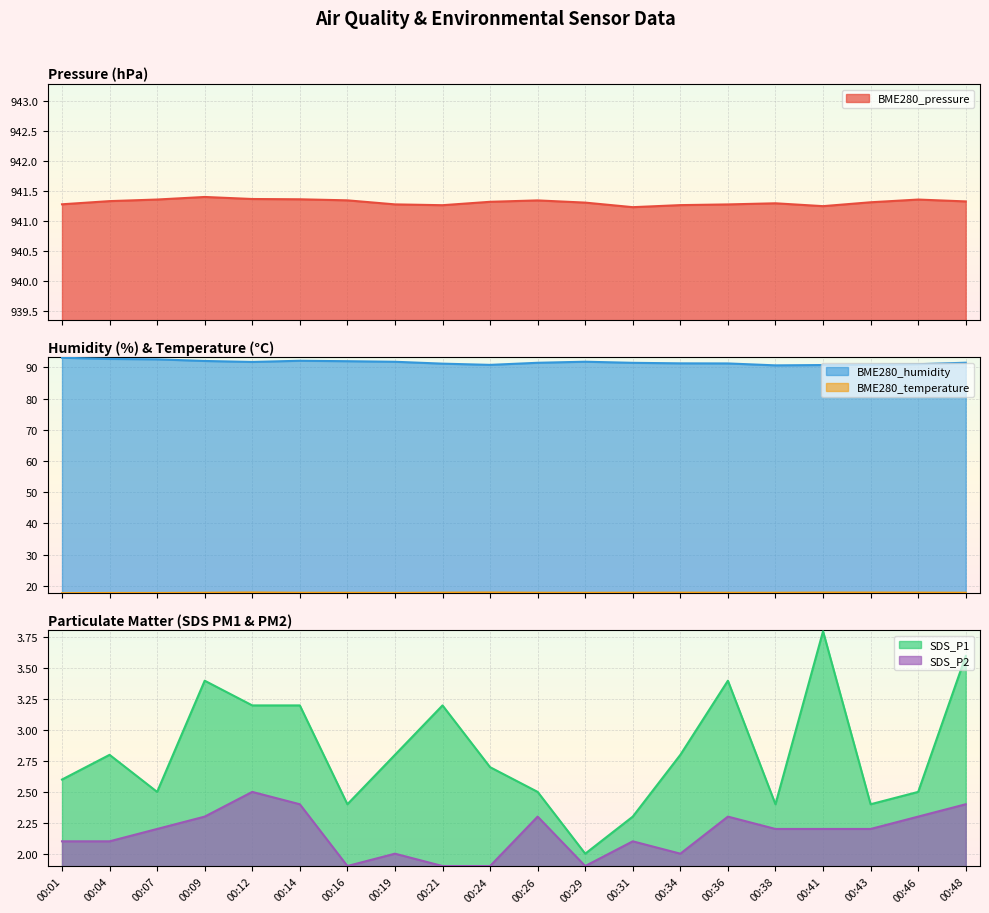

True or false: SDS_P1 and BME280_humidity intersect in this chart.

False